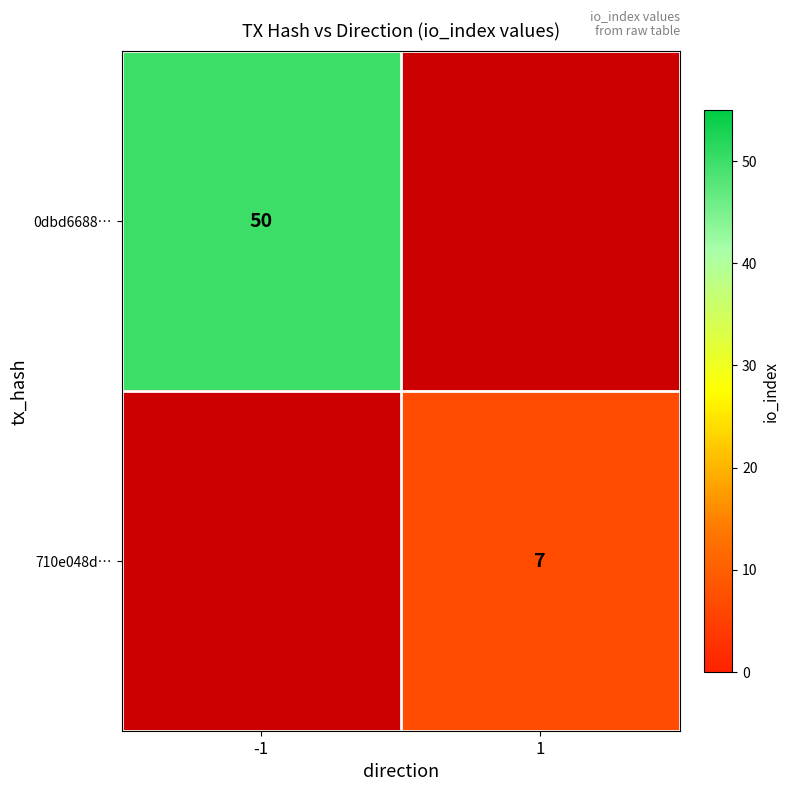

The 0dbd6688… series shows 79 at -1. True or false?

False